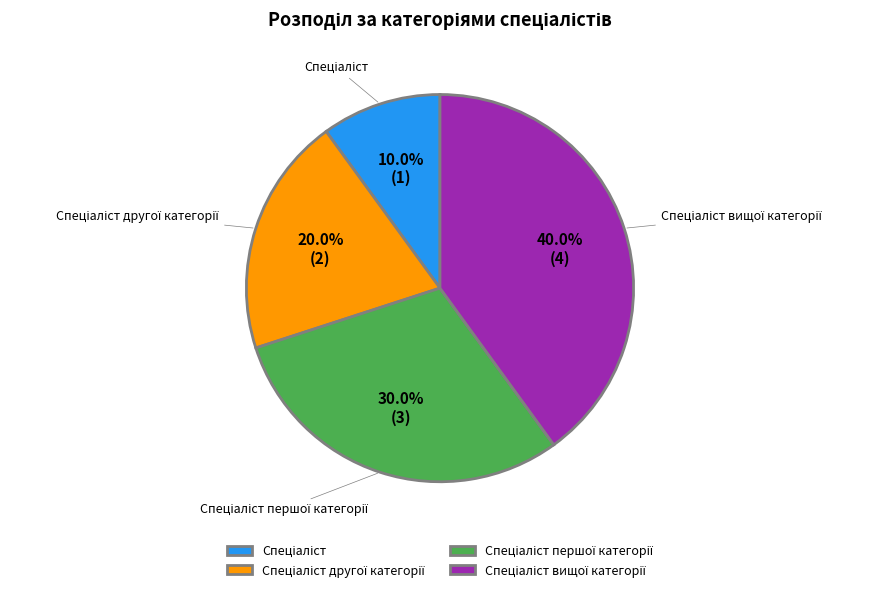

To the nearest percent, what is the difference between the largest and smallest slice percentages?

30%